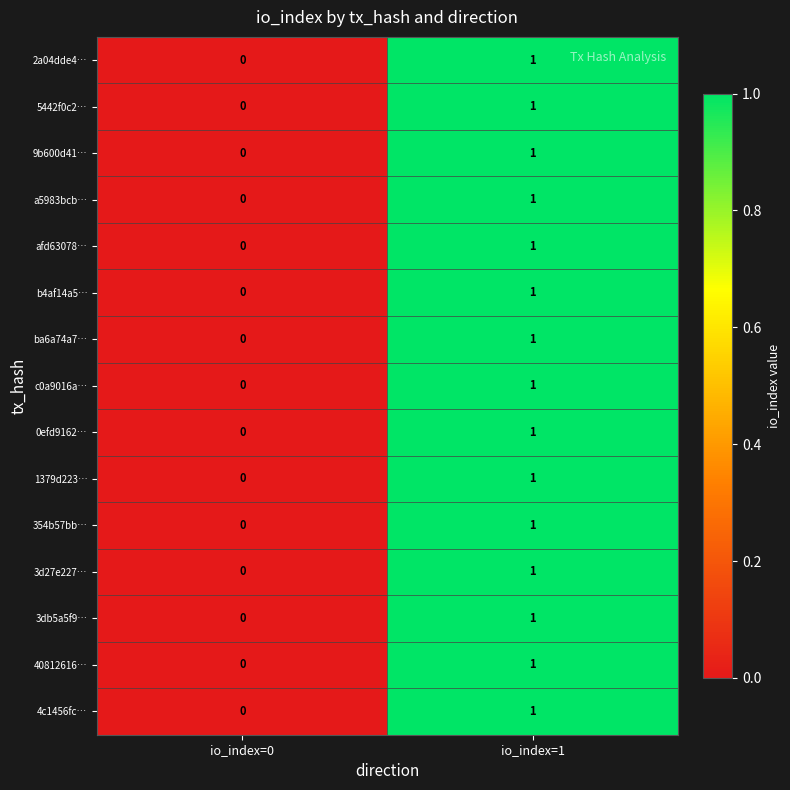

The 354b57bb… series shows 1 at io_index=1. True or false?

True